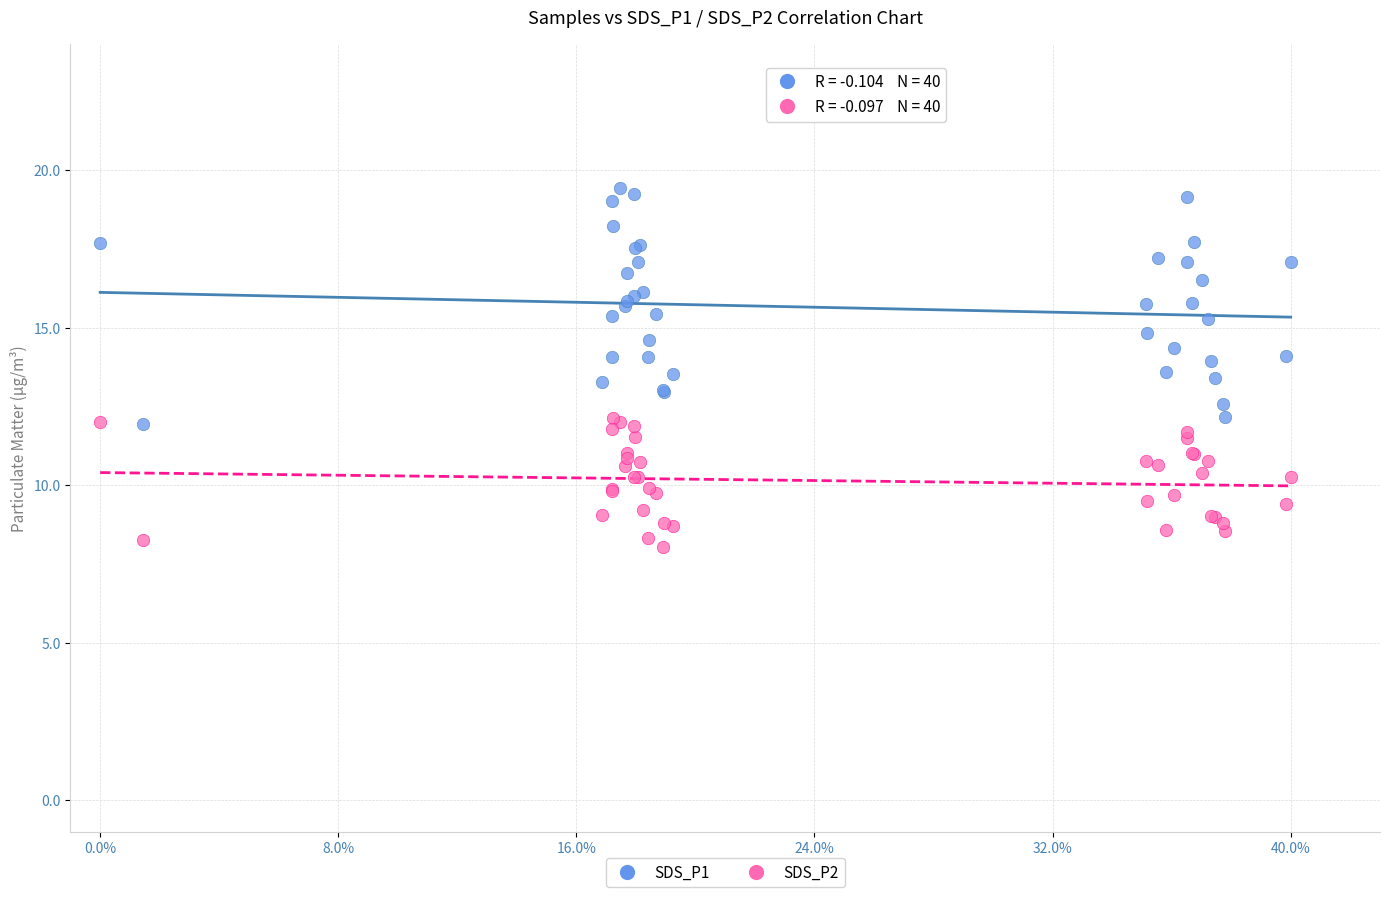

What is the X range (max minus min) for the scatter plot?

40.0